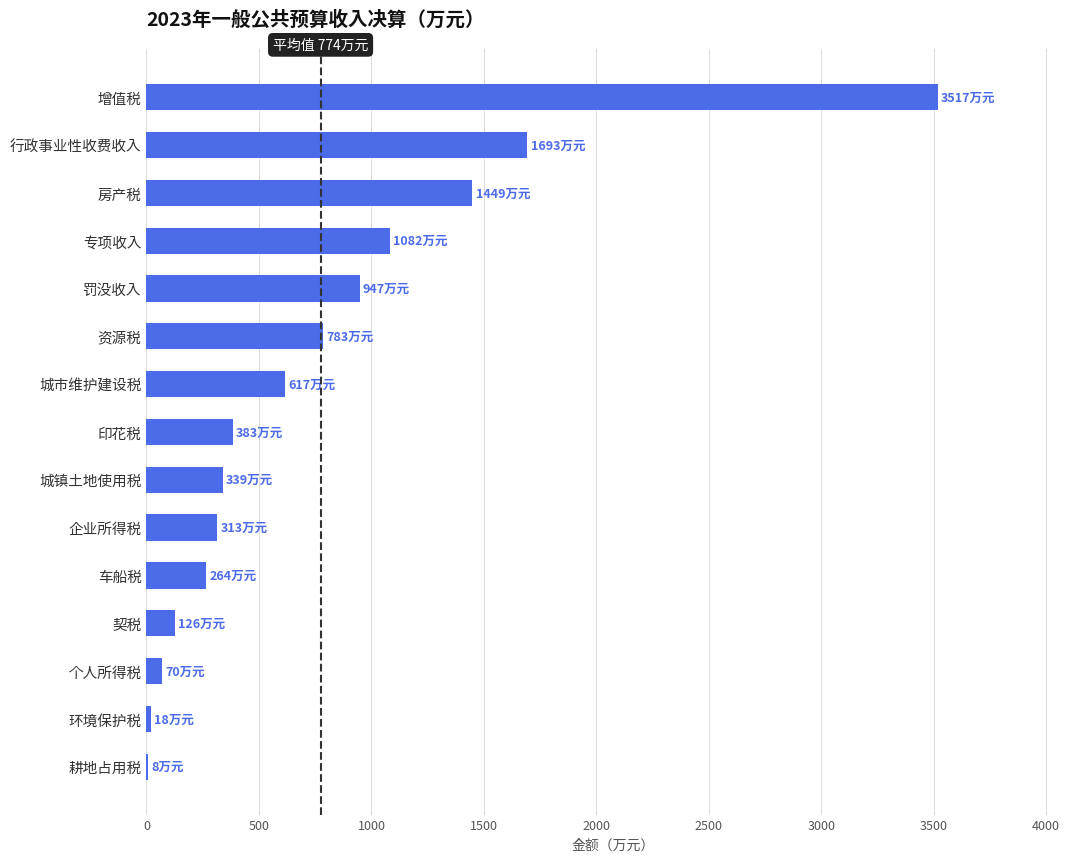

What is the change in value from 车船税 to 城市维护建设税?

+353